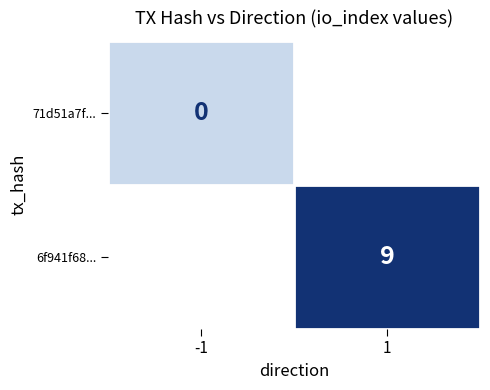

Rank the categories by 6f941f68... value from lowest to highest.

-1, 1